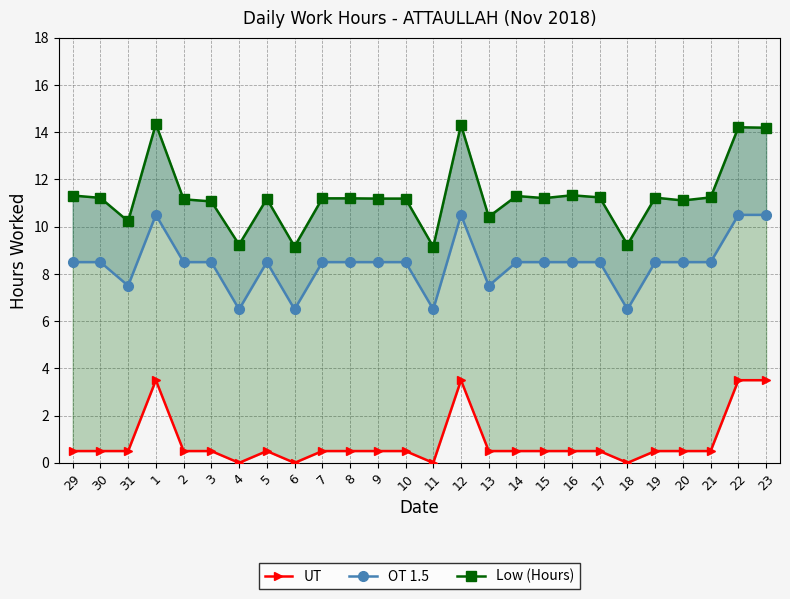

True or false: UT has a value of 0.5 at 5.

True